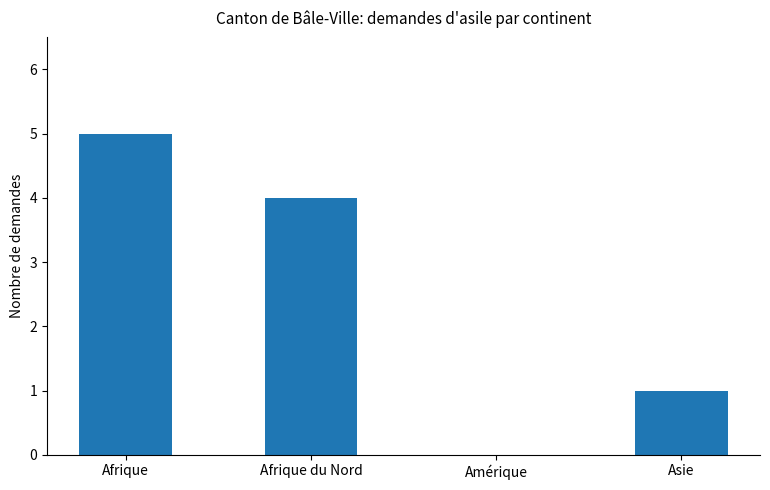

At which label is the value closest to 2?

Asie